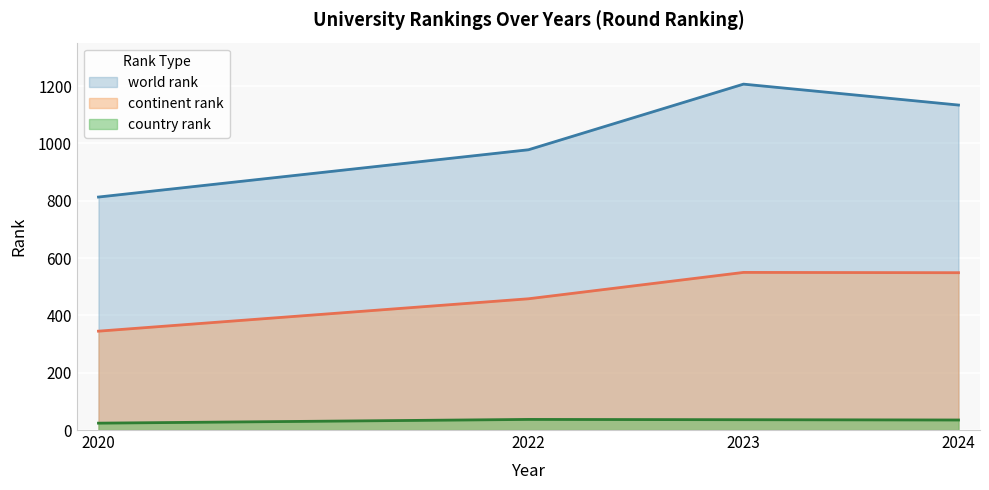

True or false: country rank and world rank cross at least once.

False